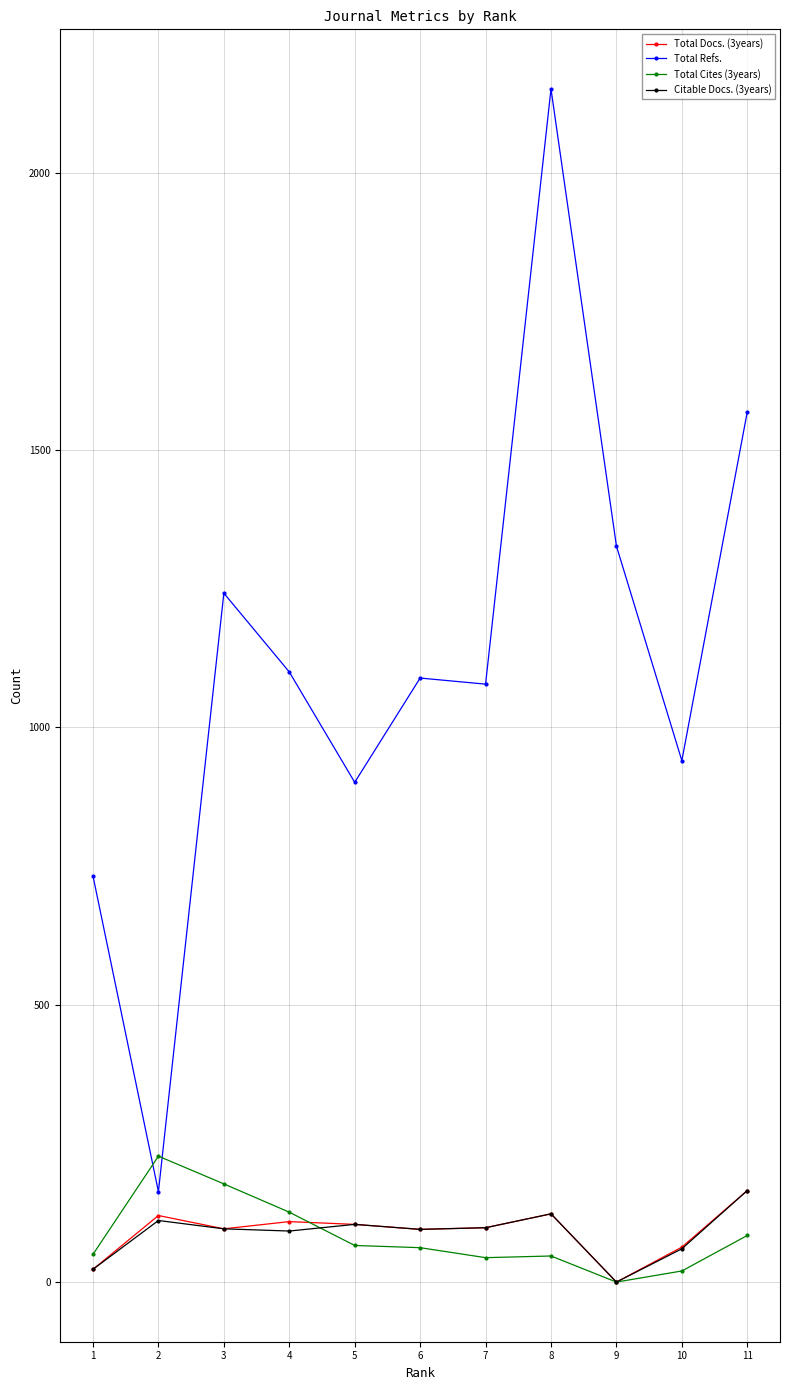

After their last crossing, which series has the higher values: Citable Docs. (3years) or Total Cites (3years)?

Citable Docs. (3years)